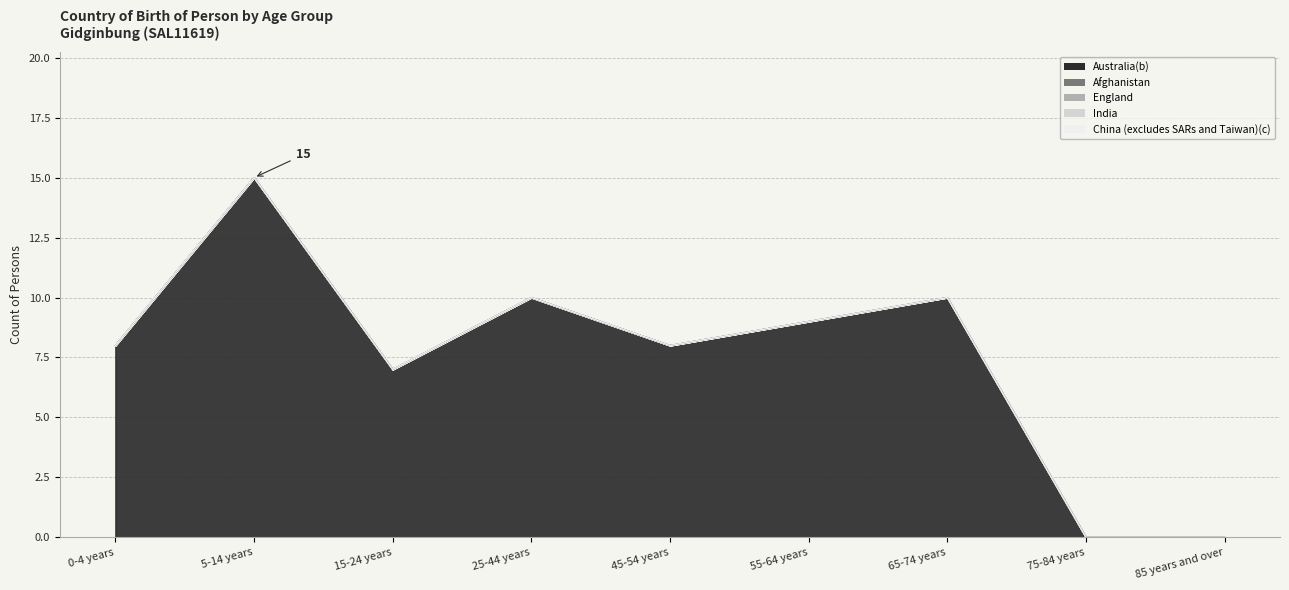

At how many categories does at least one series exceed 10?

1